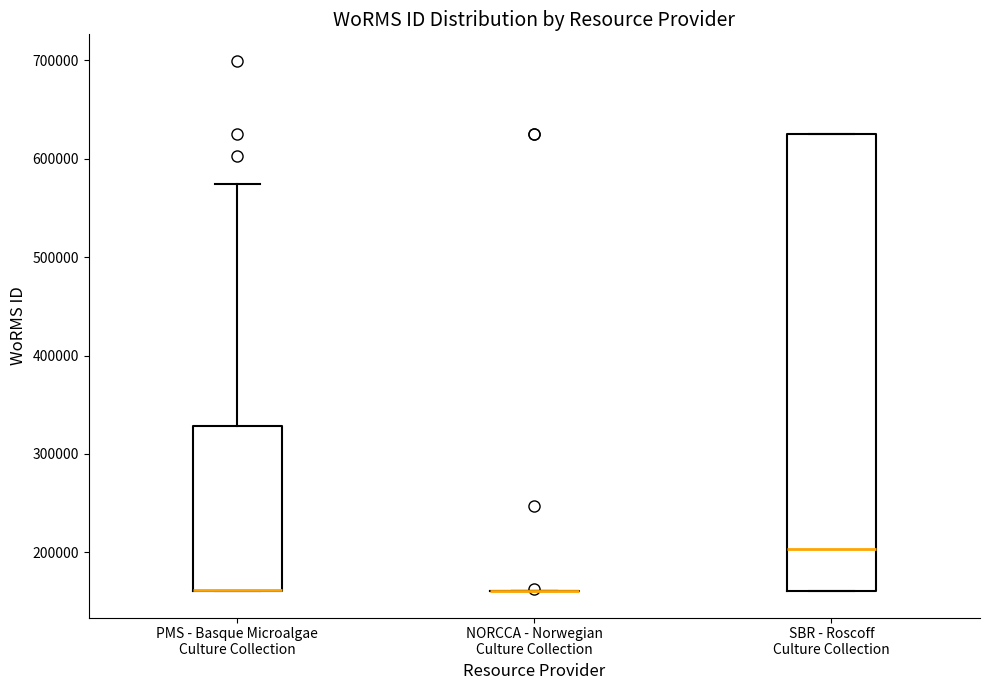

Reading left to right, transcribe this box plot: for each box, give where its median line is, the range the box spans, and where its two whiskers end, as read against the y-axis. The values are not printed on the chart, so give them approximately, as read against the axis.

PMS - Basque Microalgae Culture Collection: median 160000 (drawn on the box's lower edge), box 160000 to 330000, whiskers 160000 to 570000
NORCCA - Norwegian Culture Collection: box collapsed to a line at 160000, whiskers 160000 to 160000
SBR - Roscoff Culture Collection: median 200000, box 160000 to 620000, whiskers 160000 to 620000